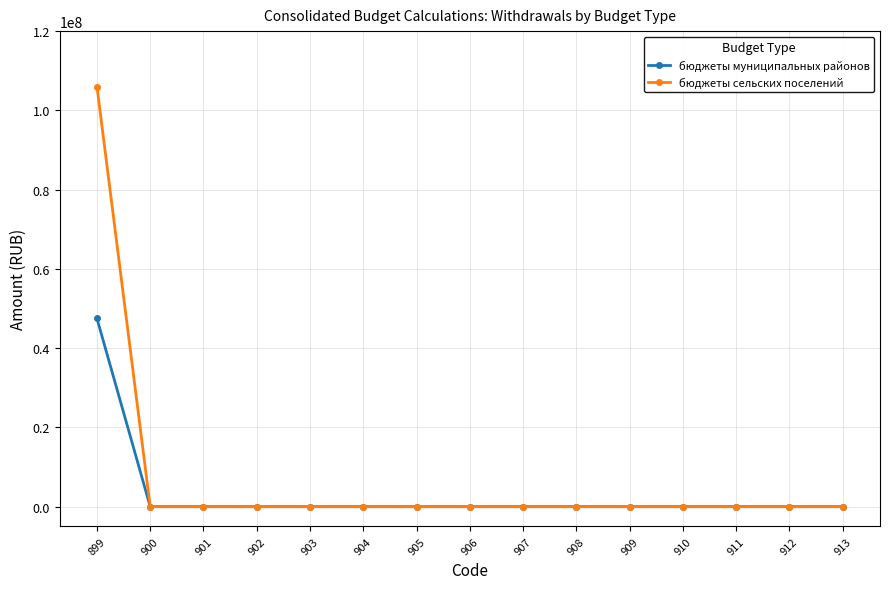

At how many categories does at least one series exceed 34239132?

1